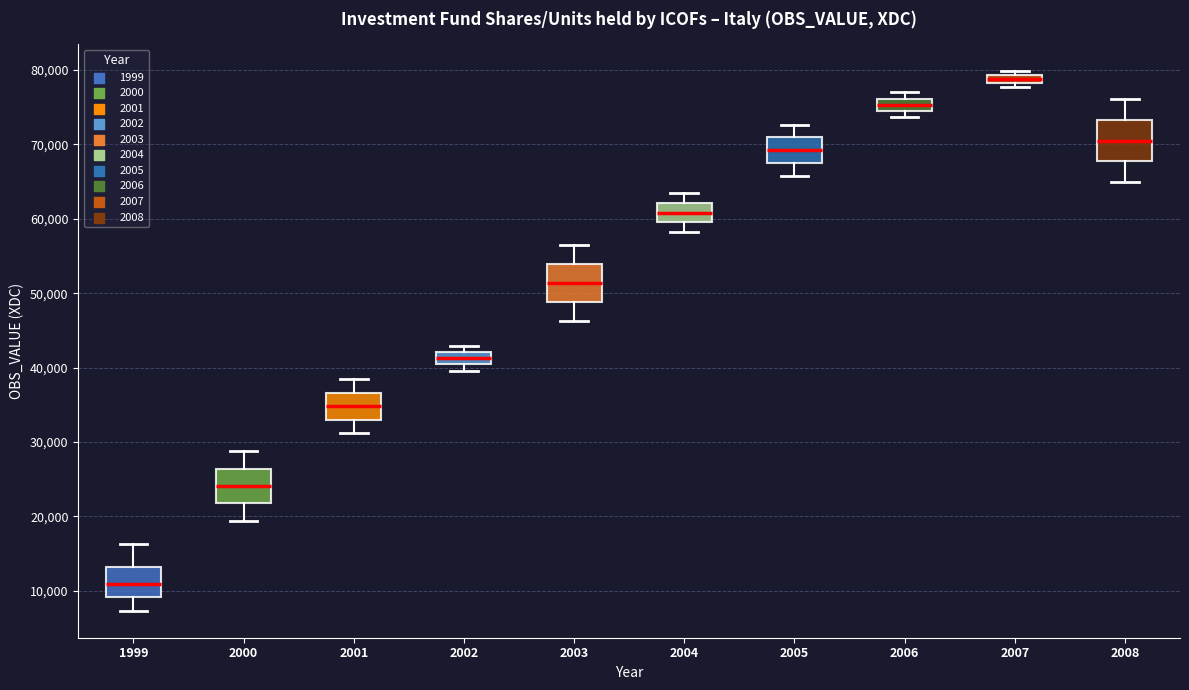

Which box's median line is the lowest?

1999